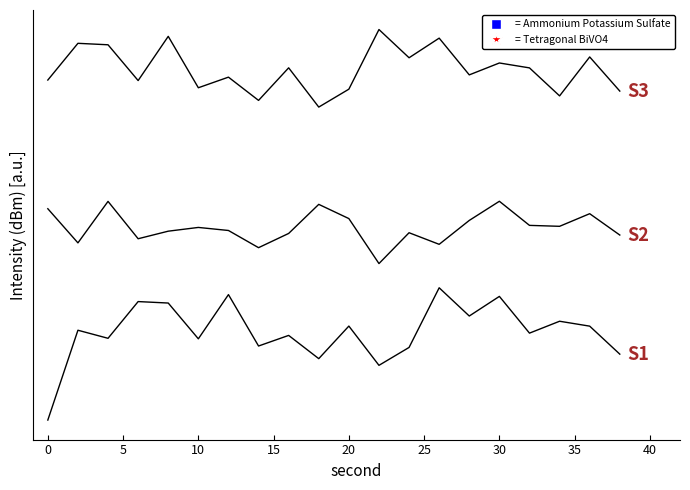

Does the chart display data point markers on the line(s)?

No